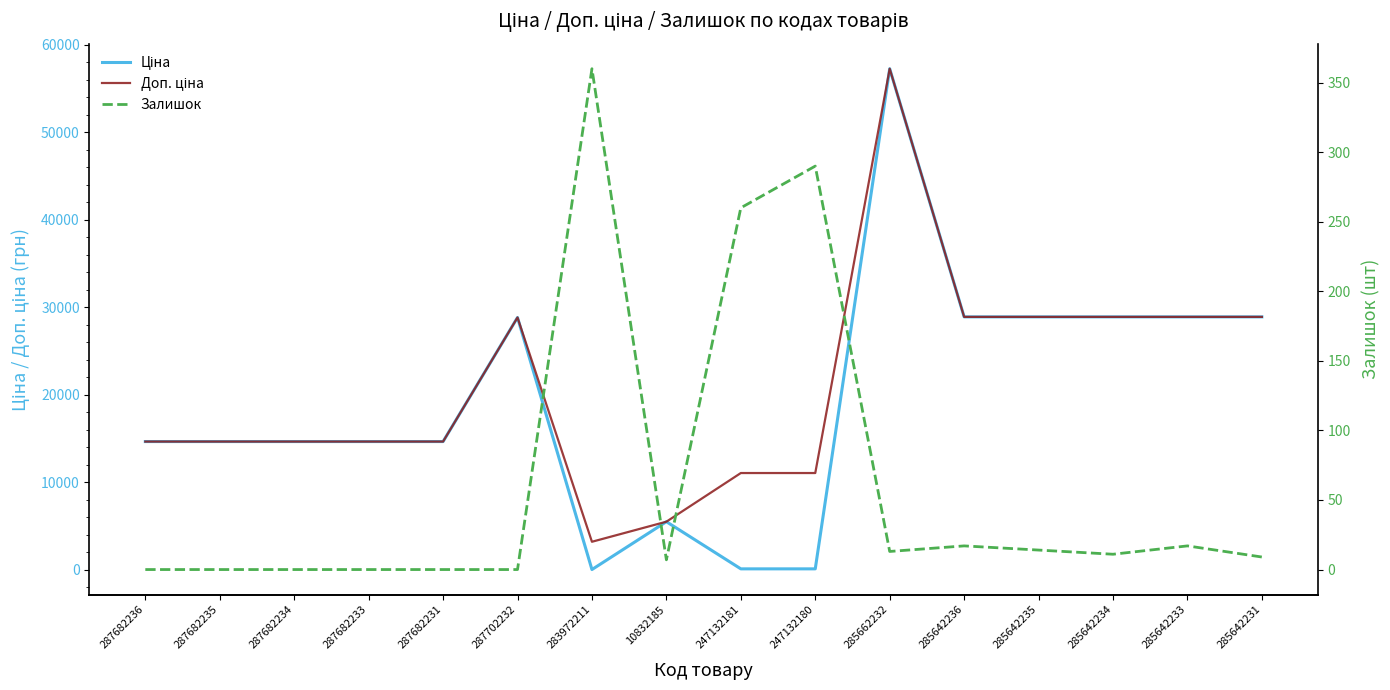

Which series has the widest spread of values?

Ціна